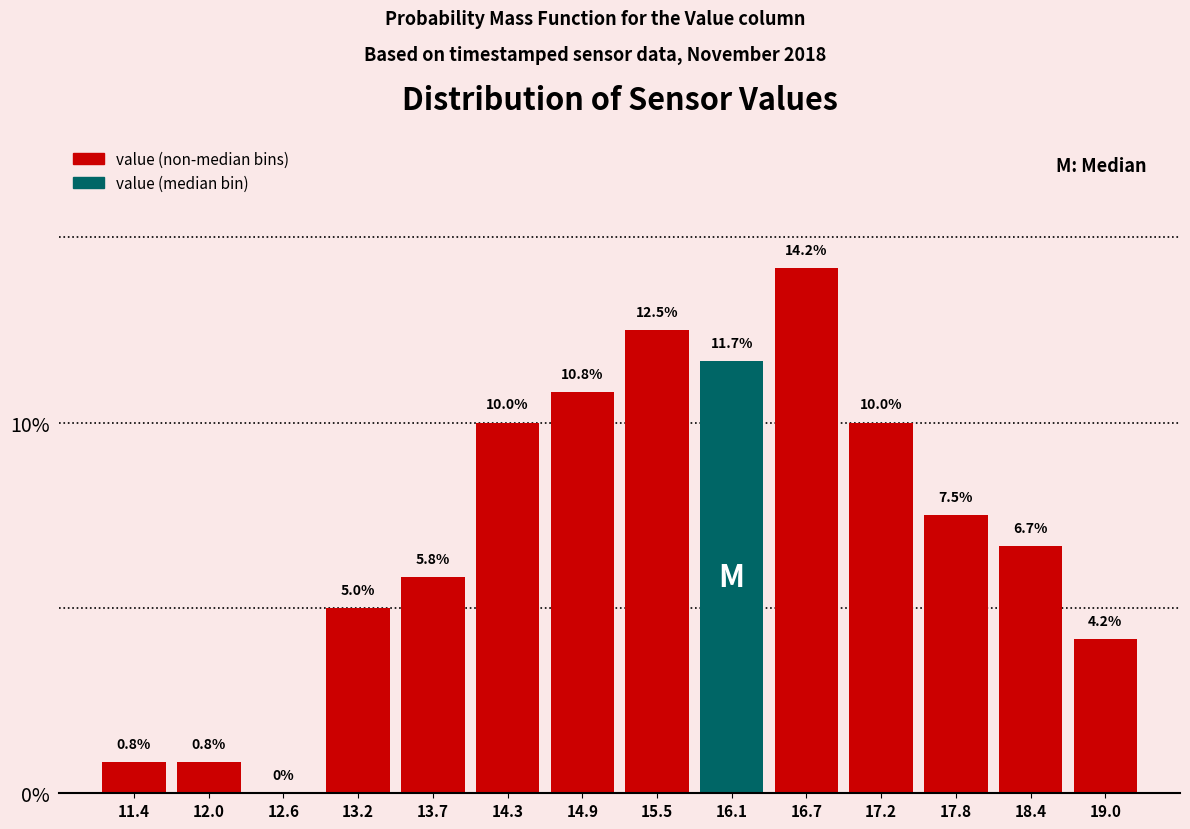

Reading left to right, list every bar in this chart as the range it spans on the x-axis followed by its height. The bar edges are not printed on the chart, so give them approximately, as read against the axis.

11.1 to 11.7: 0.8
11.7 to 12.3: 0.8
12.3 to 12.9: 0.0
12.9 to 13.5: 5.0
13.5 to 14.0: 5.8
14.0 to 14.6: 10.0
14.6 to 15.2: 10.8
15.2 to 15.8: 12.5
15.8 to 16.4: 11.7
16.4 to 16.9: 14.2
16.9 to 17.5: 10.0
17.5 to 18.1: 7.5
18.1 to 18.7: 6.7
18.7 to 19.3: 4.2